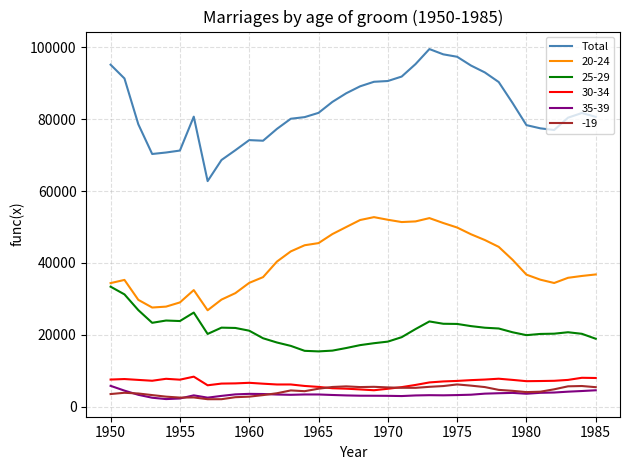

True or false: -19 and 25-29 cross at least once.

False